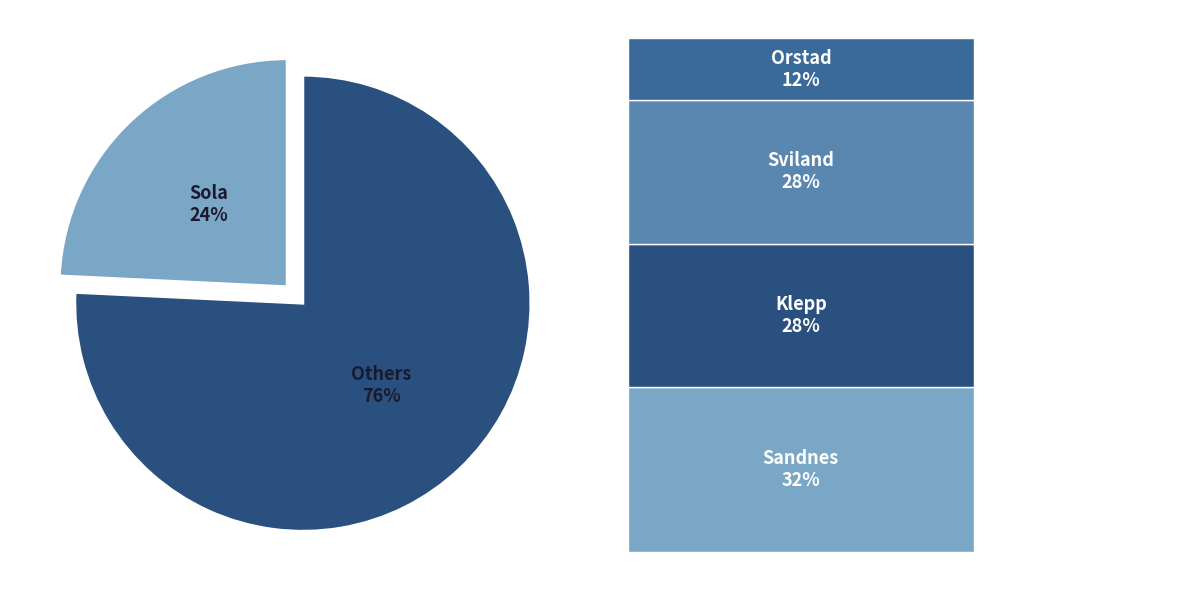

To the nearest percent, what is the average slice percentage?

50%